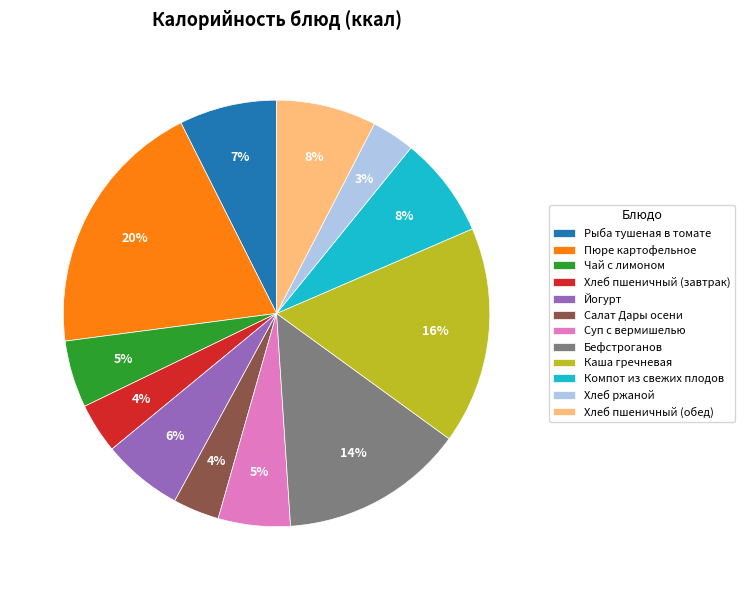

What is the ratio of the value at Рыба тушеная в томате to the value at Суп с вермишелью?

1.4